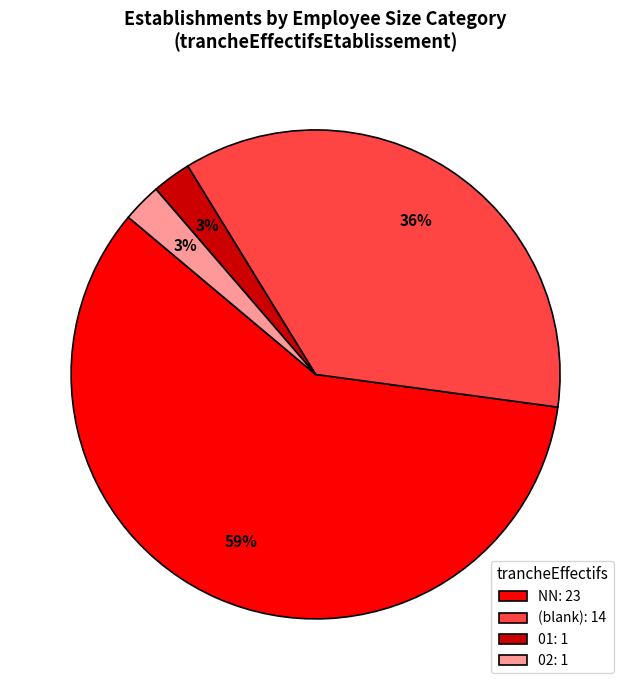

Which has a higher value, NN: 23 or 02: 1?

NN: 23